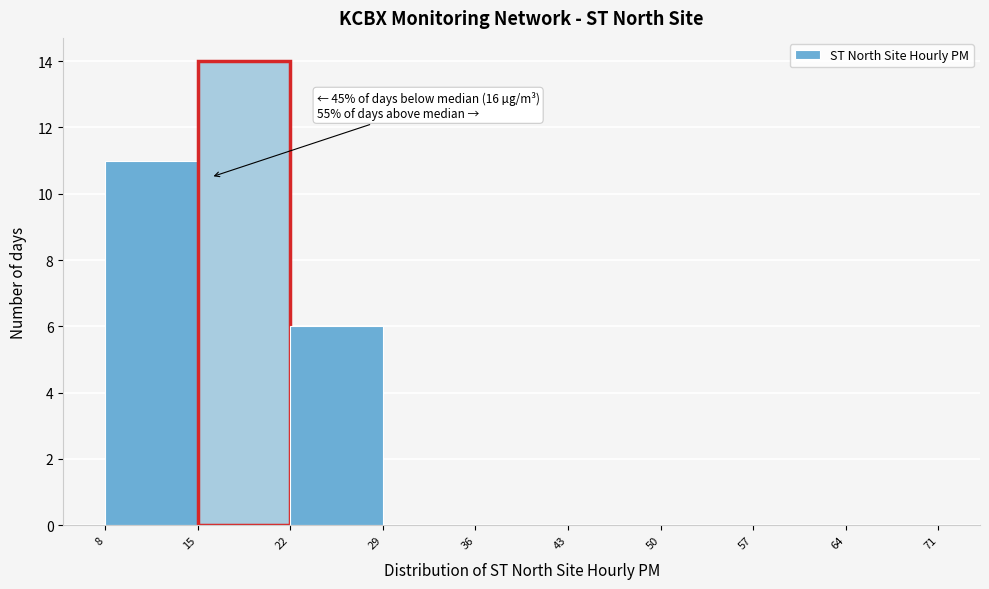

Which range on the x-axis has the tallest bar?

15 to 22